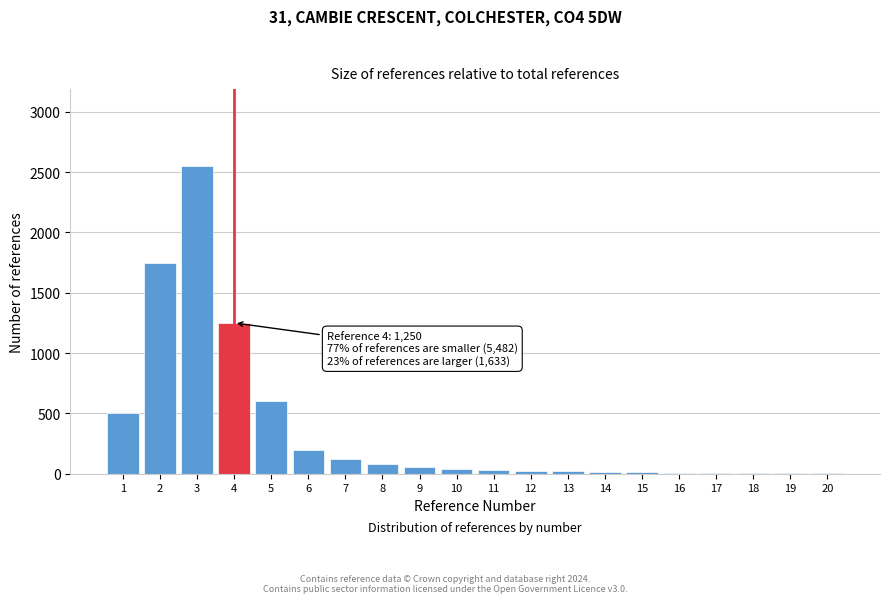

What is the ratio of the value at 2 to the value at 3?

0.7